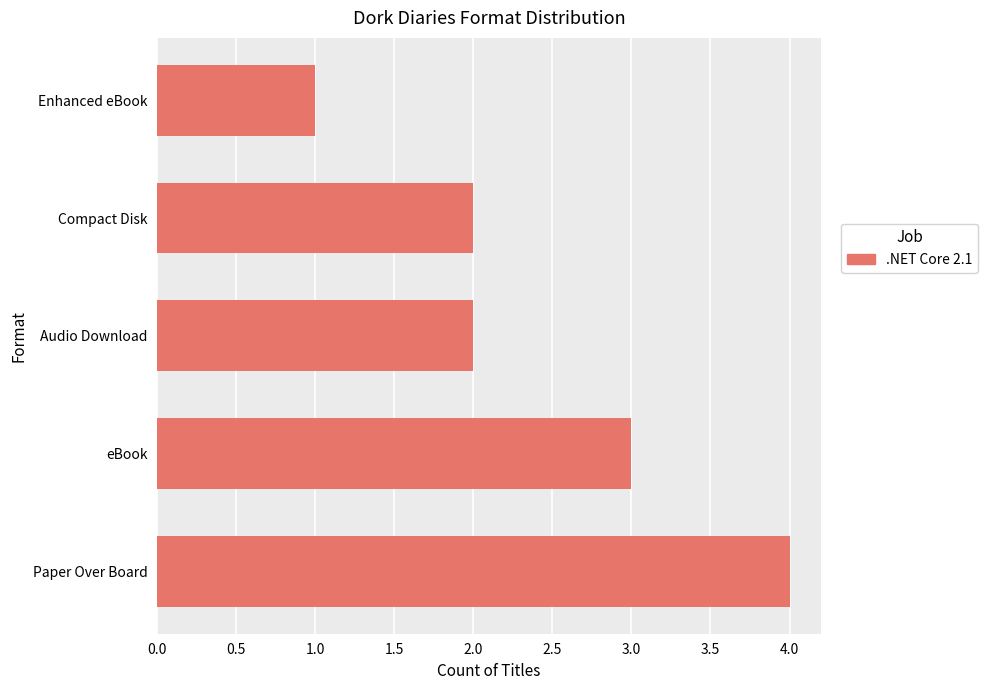

What is the difference between the maximum and minimum values?

3